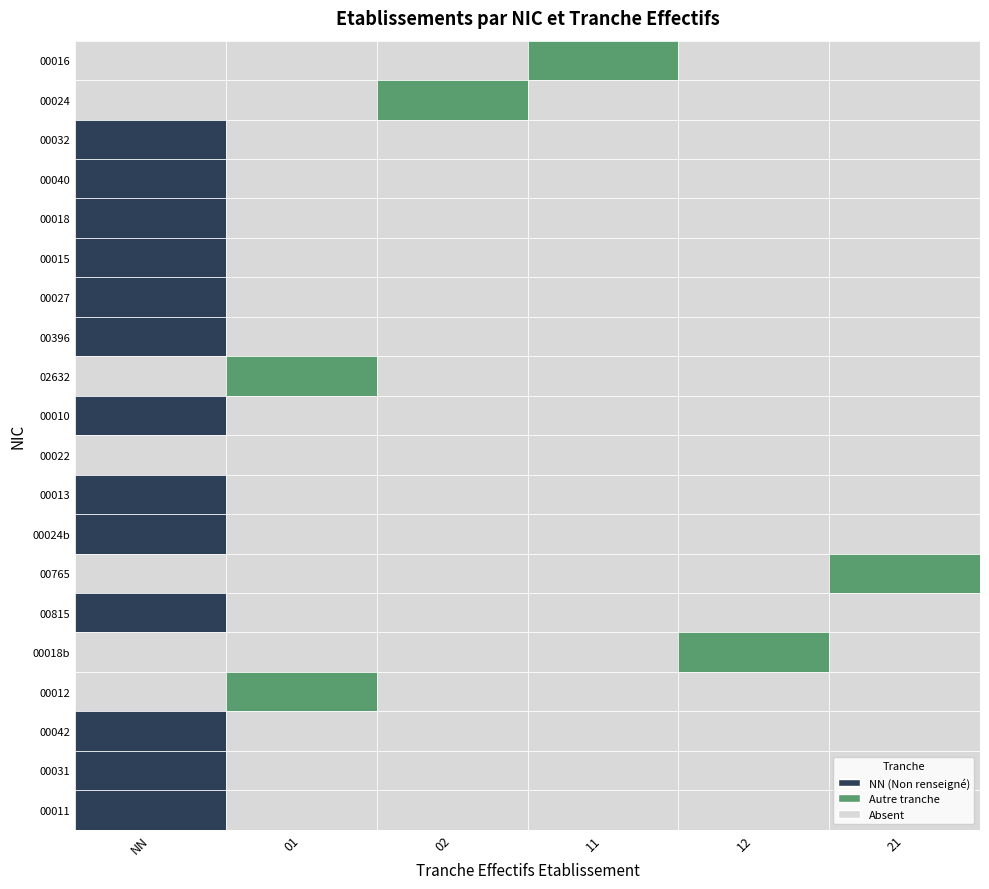

What is the total value across all series at 01?

2